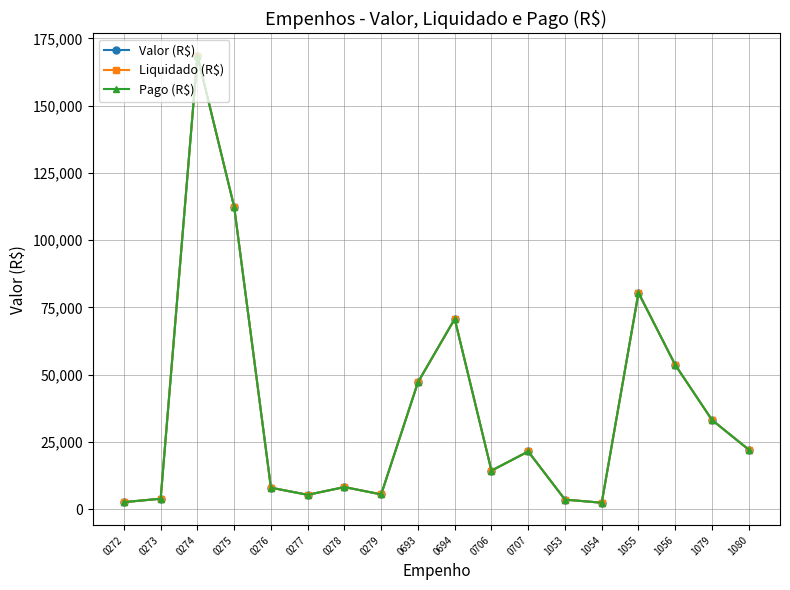

How many lines are shown in the chart?

3